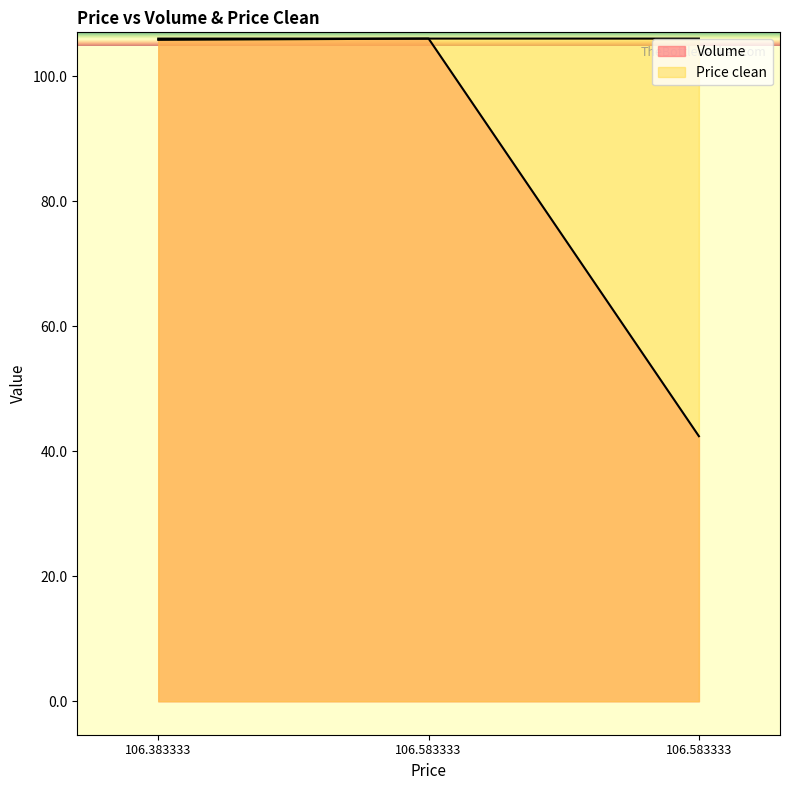

What is the average value of the Volume series?

84.8